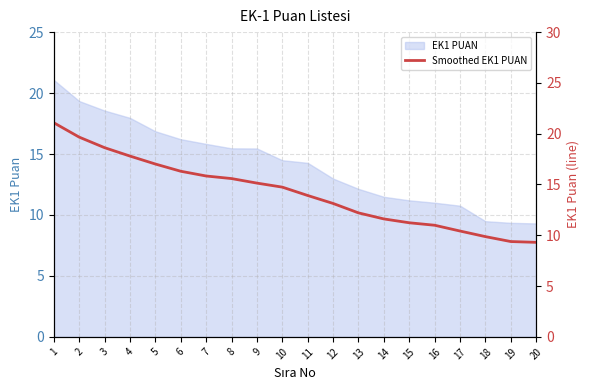

Reading left to right, transcribe all the data shown in this chart.

1=21.1	2=19.7	3=18.6	4=17.8	5=17.0	6=16.3	7=15.8	8=15.6	9=15.1	10=14.7	11=13.9	12=13.1	13=12.2	14=11.6	15=11.2	16=11.0	17=10.4	18=9.9	19=9.4	20=9.3